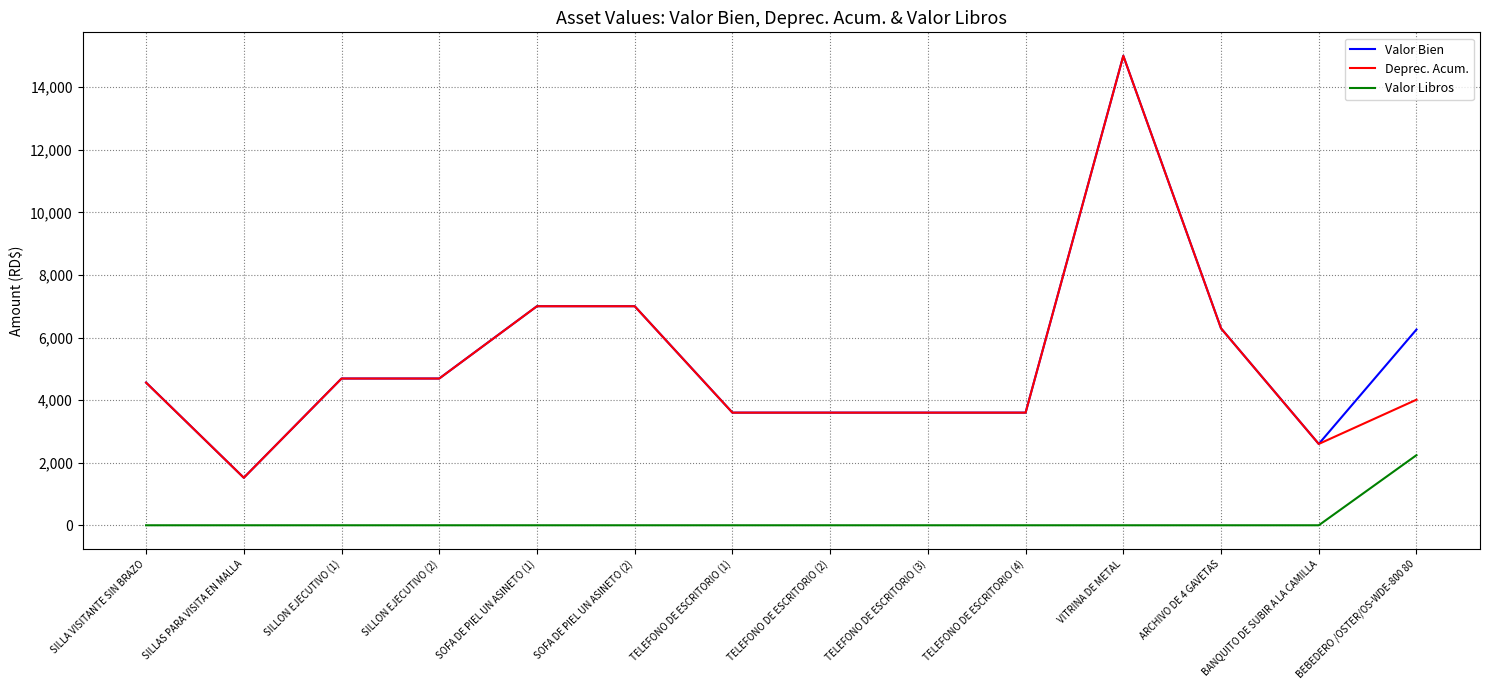

Is the value of Valor Libros at SOFA DE PIEL UN ASINETO (2) greater than the value of Deprec. Acum. at VITRINA DE METAL?

No